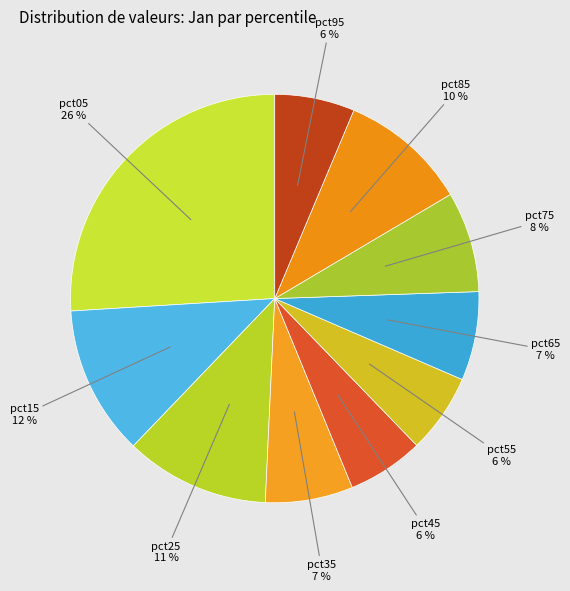

Combined, do pct45 and pct05 account for over 50%?

No